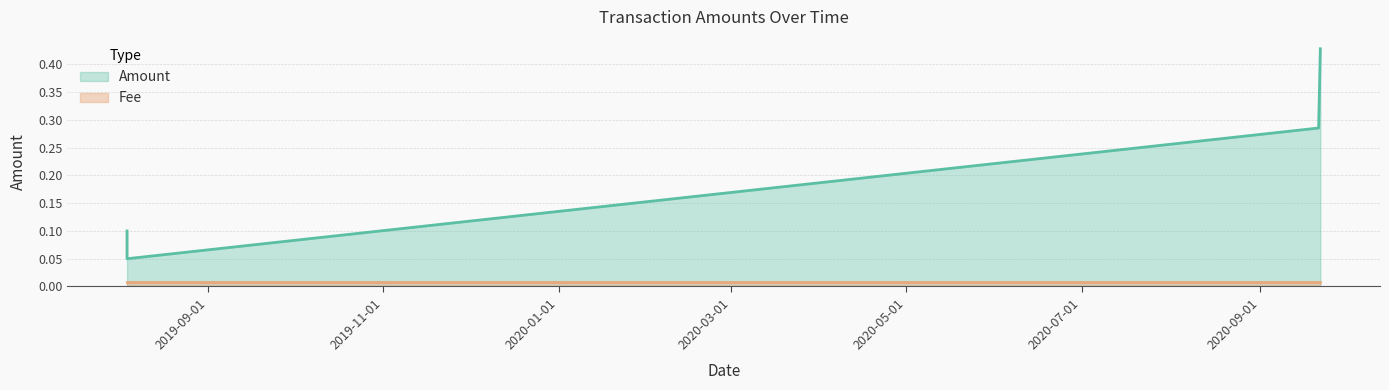

What is the highest value of the Amount series?

0.4